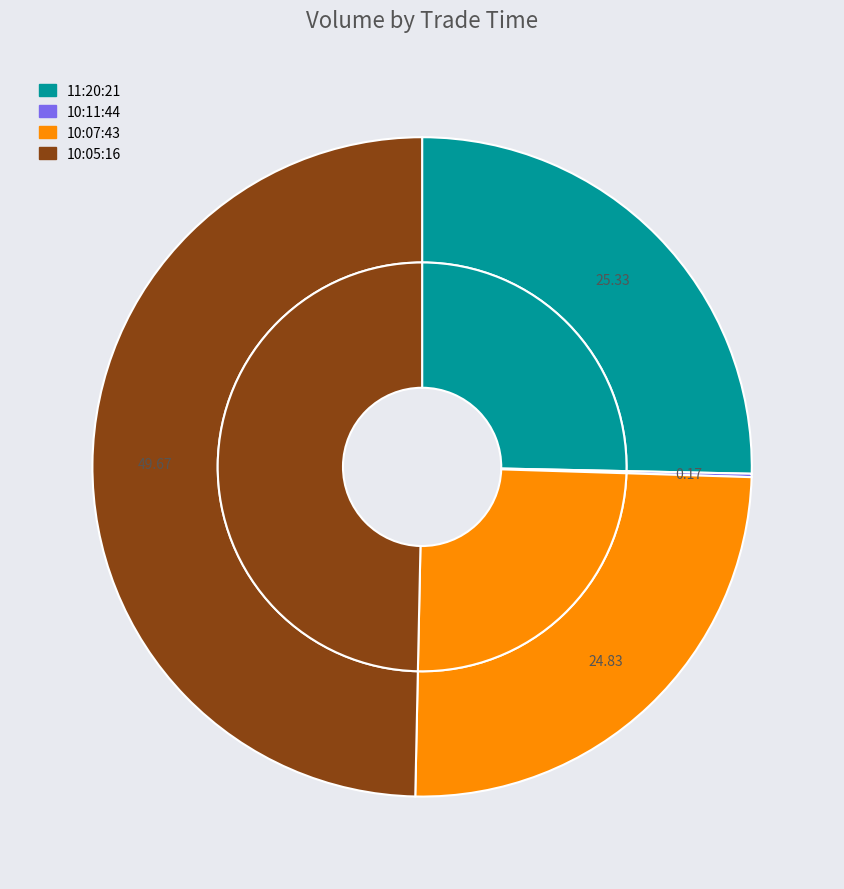

What percentage is the 11:20:21 slice, to the nearest percent?

25%